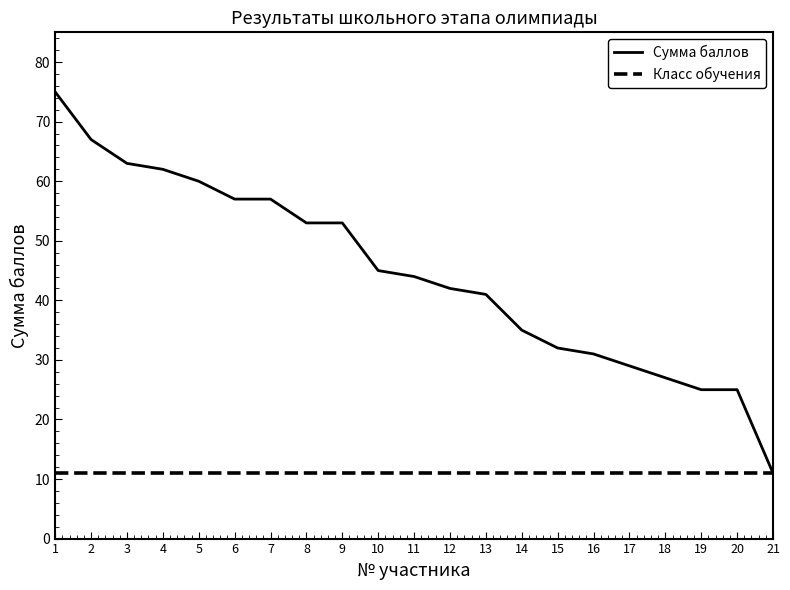

Is it true that Класс обучения equals 11 at 21?

True